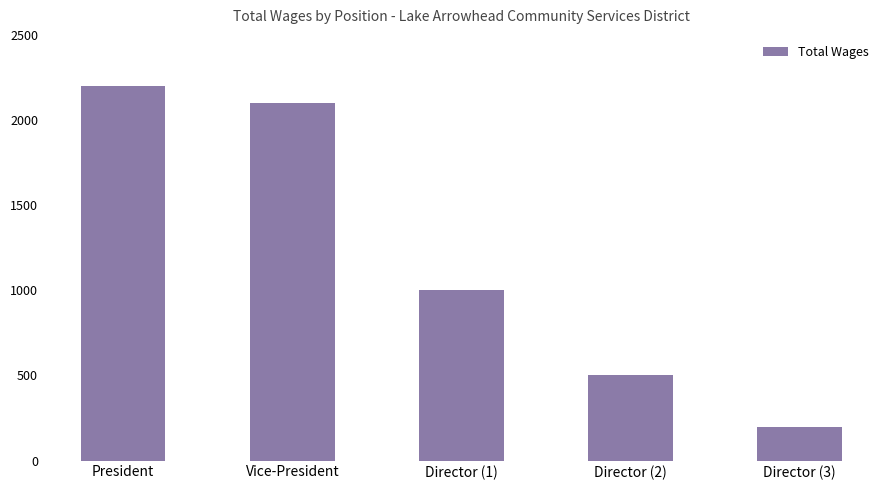

What is the sum of all values?

6000